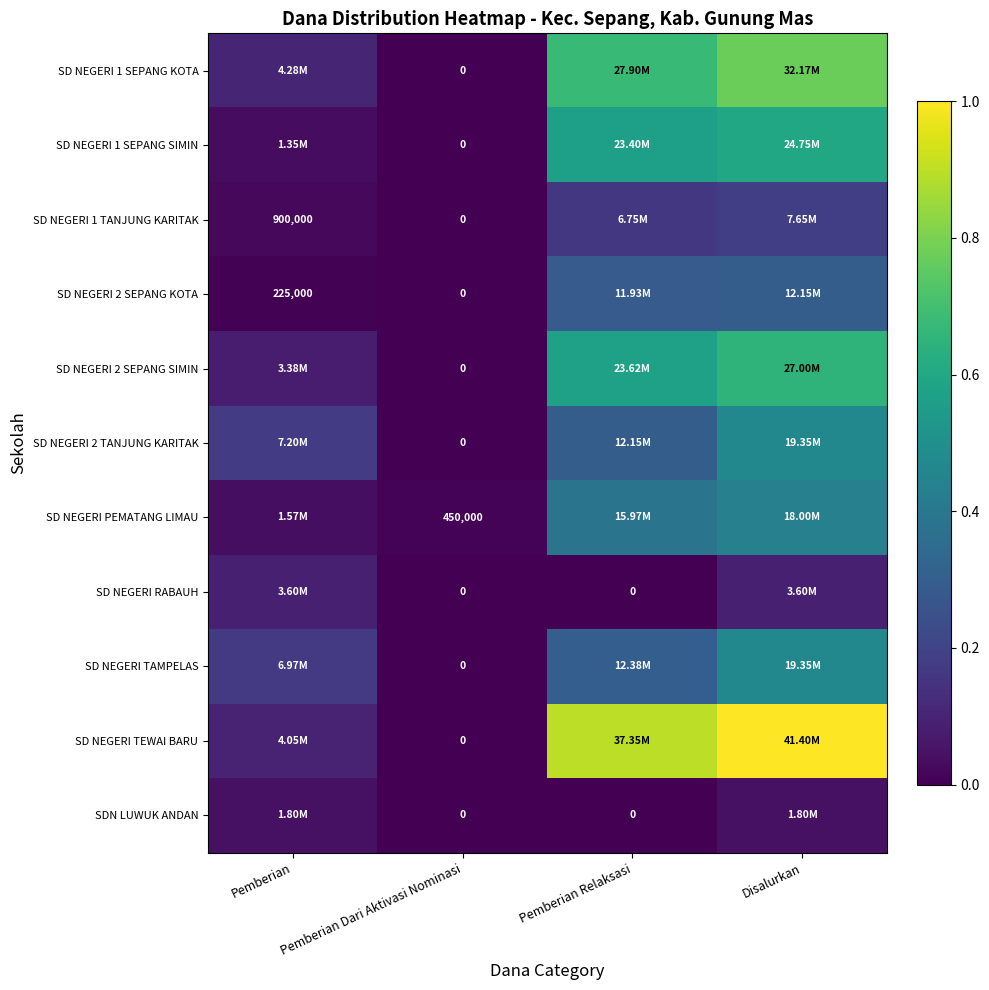

Rank the series by their maximum value, from highest to lowest.

SD NEGERI TEWAI BARU, SD NEGERI 1 SEPANG KOTA, SD NEGERI 2 SEPANG SIMIN, SD NEGERI 1 SEPANG SIMIN, SD NEGERI 2 TANJUNG KARITAK, SD NEGERI TAMPELAS, SD NEGERI PEMATANG LIMAU, SD NEGERI 2 SEPANG KOTA, SD NEGERI 1 TANJUNG KARITAK, SD NEGERI RABAUH, SDN LUWUK ANDAN